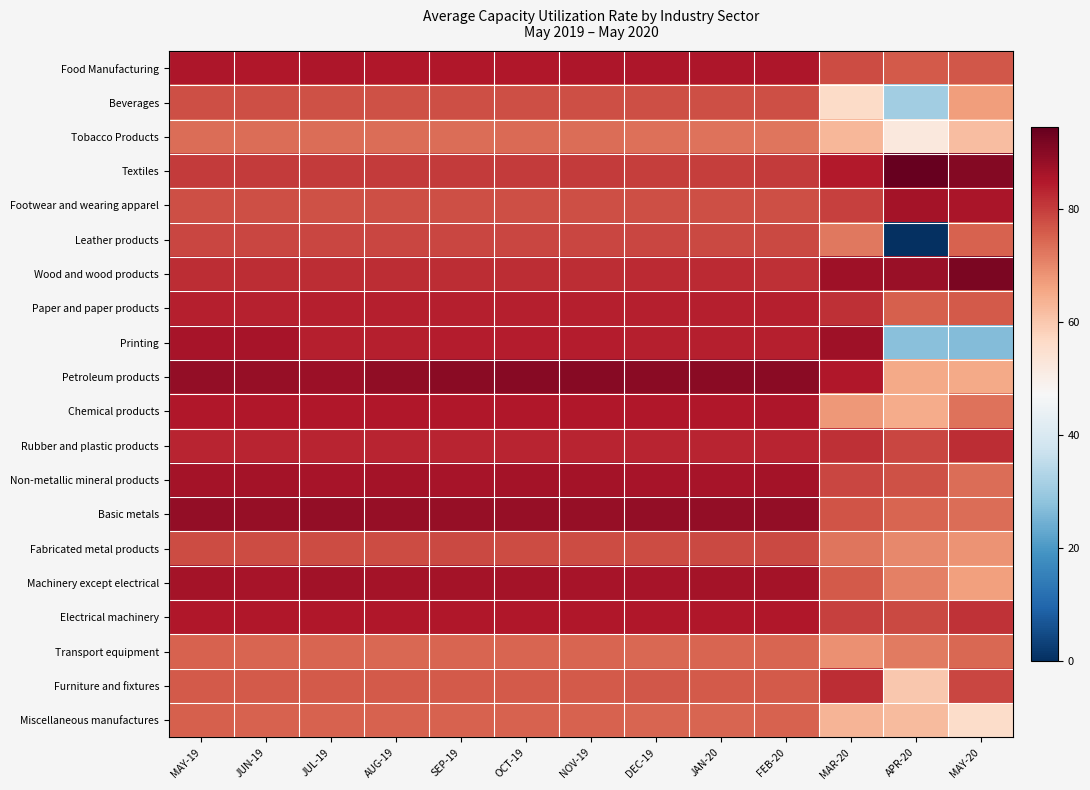

Reading right to left, list all the values displayed in this chart.

Food Manufacturing: MAY-20=76.6	APR-20=76.2	MAR-20=78.2	FEB-20=85.6	JAN-20=85.5	DEC-19=85.4	NOV-19=85.3	OCT-19=85.3	SEP-19=85.1	AUG-19=85.2	JUL-19=85.3	JUN-19=85.3	MAY-19=85.4
Beverages: MAY-20=67.0	APR-20=30.9	MAR-20=56.4	FEB-20=77.8	JAN-20=77.6	DEC-19=77.8	NOV-19=77.7	OCT-19=77.6	SEP-19=77.6	AUG-19=77.4	JUL-19=77.5	JUN-19=77.7	MAY-19=77.6
Tobacco Products: MAY-20=61.7	APR-20=52.1	MAR-20=62.8	FEB-20=72.7	JAN-20=72.8	DEC-19=73.2	NOV-19=73.6	OCT-19=73.8	SEP-19=73.7	AUG-19=73.6	JUL-19=73.7	JUN-19=73.5	MAY-19=73.6
Textiles: MAY-20=90.6	APR-20=94.5	MAR-20=84.6	FEB-20=80.2	JAN-20=80.1	DEC-19=80.0	NOV-19=80.2	OCT-19=80.2	SEP-19=80.3	AUG-19=80.3	JUL-19=80.3	JUN-19=80.3	MAY-19=80.4
Footwear and wearing apparel: MAY-20=85.8	APR-20=86.4	MAR-20=79.5	FEB-20=77.6	JAN-20=77.6	DEC-19=77.7	NOV-19=77.6	OCT-19=77.8	SEP-19=77.5	AUG-19=77.6	JUL-19=77.5	JUN-19=77.6	MAY-19=77.5
Leather products: MAY-20=75.0	APR-20=0.0	MAR-20=72.3	FEB-20=78.4	JAN-20=78.3	DEC-19=78.8	NOV-19=78.8	OCT-19=78.8	SEP-19=78.7	AUG-19=78.8	JUL-19=78.8	JUN-19=78.8	MAY-19=78.8
Wood and wood products: MAY-20=91.7	APR-20=88.2	MAR-20=87.2	FEB-20=81.8	JAN-20=82.6	DEC-19=82.5	NOV-19=82.0	OCT-19=82.2	SEP-19=82.1	AUG-19=82.1	JUL-19=82.2	JUN-19=82.0	MAY-19=82.0
Paper and paper products: MAY-20=76.4	APR-20=75.5	MAR-20=81.8	FEB-20=83.9	JAN-20=84.0	DEC-19=83.9	NOV-19=84.0	OCT-19=84.2	SEP-19=84.0	AUG-19=83.9	JUL-19=83.9	JUN-19=83.8	MAY-19=83.9
Printing: MAY-20=26.7	APR-20=27.4	MAR-20=87.2	FEB-20=84.0	JAN-20=84.0	DEC-19=84.0	NOV-19=84.4	OCT-19=84.5	SEP-19=84.5	AUG-19=84.1	JUL-19=84.1	JUN-19=86.2	MAY-19=86.1
Petroleum products: MAY-20=65.0	APR-20=65.0	MAR-20=85.0	FEB-20=90.0	JAN-20=90.0	DEC-19=90.0	NOV-19=90.2	OCT-19=90.3	SEP-19=90.0	AUG-19=89.2	JUL-19=87.5	JUN-19=88.5	MAY-19=88.6
Chemical products: MAY-20=72.8	APR-20=64.9	MAR-20=67.9	FEB-20=85.3	JAN-20=85.1	DEC-19=85.2	NOV-19=85.1	OCT-19=85.2	SEP-19=85.0	AUG-19=85.0	JUL-19=85.0	JUN-19=85.0	MAY-19=85.1
Rubber and plastic products: MAY-20=82.2	APR-20=78.8	MAR-20=81.9	FEB-20=83.1	JAN-20=83.2	DEC-19=83.2	NOV-19=83.3	OCT-19=83.4	SEP-19=83.2	AUG-19=83.3	JUL-19=83.3	JUN-19=83.3	MAY-19=83.2
Non-metallic mineral products: MAY-20=73.5	APR-20=77.4	MAR-20=78.7	FEB-20=86.4	JAN-20=86.3	DEC-19=86.3	NOV-19=86.4	OCT-19=86.5	SEP-19=86.4	AUG-19=86.5	JUL-19=86.4	JUN-19=86.5	MAY-19=86.4
Basic metals: MAY-20=73.6	APR-20=74.8	MAR-20=76.8	FEB-20=88.8	JAN-20=88.9	DEC-19=88.8	NOV-19=88.5	OCT-19=88.4	SEP-19=88.3	AUG-19=88.6	JUL-19=88.7	JUN-19=88.6	MAY-19=89.0
Fabricated metal products: MAY-20=68.6	APR-20=69.8	MAR-20=72.6	FEB-20=78.6	JAN-20=78.3	DEC-19=78.1	NOV-19=78.2	OCT-19=78.1	SEP-19=78.3	AUG-19=78.2	JUL-19=78.2	JUN-19=77.9	MAY-19=78.1
Machinery except electrical: MAY-20=66.7	APR-20=71.1	MAR-20=76.4	FEB-20=86.6	JAN-20=86.4	DEC-19=86.2	NOV-19=86.2	OCT-19=86.5	SEP-19=86.5	AUG-19=86.4	JUL-19=87.0	JUN-19=86.3	MAY-19=86.5
Electrical machinery: MAY-20=81.4	APR-20=78.6	MAR-20=79.7	FEB-20=84.9	JAN-20=85.0	DEC-19=84.9	NOV-19=85.0	OCT-19=85.0	SEP-19=85.1	AUG-19=85.1	JUL-19=85.2	JUN-19=85.1	MAY-19=85.1
Transport equipment: MAY-20=74.4	APR-20=71.7	MAR-20=68.7	FEB-20=74.8	JAN-20=74.6	DEC-19=74.5	NOV-19=74.6	OCT-19=74.8	SEP-19=74.7	AUG-19=74.5	JUL-19=74.9	JUN-19=74.7	MAY-19=75.1
Furniture and fixtures: MAY-20=78.7	APR-20=60.1	MAR-20=82.1	FEB-20=76.4	JAN-20=76.4	DEC-19=76.4	NOV-19=76.2	OCT-19=76.2	SEP-19=76.2	AUG-19=76.3	JUL-19=76.2	JUN-19=76.1	MAY-19=76.2
Miscellaneous manufactures: MAY-20=55.8	APR-20=62.3	MAR-20=63.4	FEB-20=74.9	JAN-20=74.8	DEC-19=74.9	NOV-19=75.2	OCT-19=75.2	SEP-19=75.2	AUG-19=75.2	JUL-19=75.3	JUN-19=75.3	MAY-19=75.3